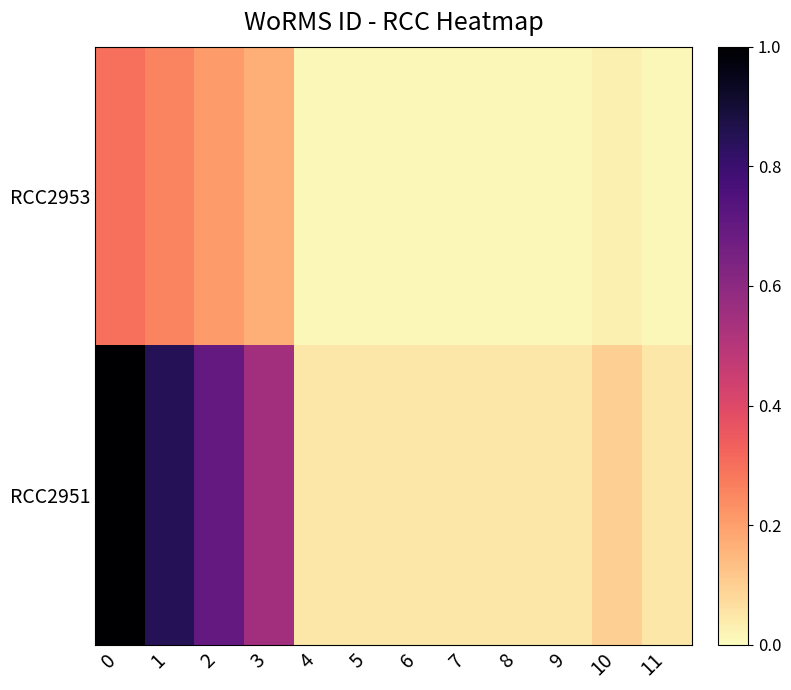

Reading left to right, transcribe all the data shown in this chart.

RCC2953: 0=0.3	1=0.3	2=0.2	3=0.2	4=0.0	5=0.0	6=0.0	7=0.0	8=0.0	9=0.0	10=0.0	11=0.0
RCC2951: 0=1.0	1=0.8	2=0.7	3=0.6	4=0.1	5=0.1	6=0.1	7=0.1	8=0.1	9=0.1	10=0.1	11=0.1